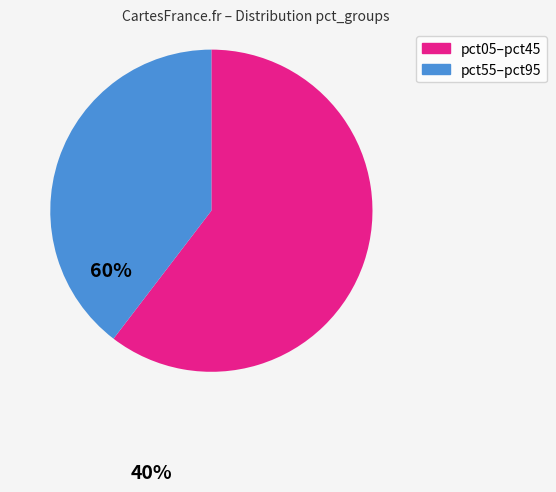

How many slices are in this pie chart?

2